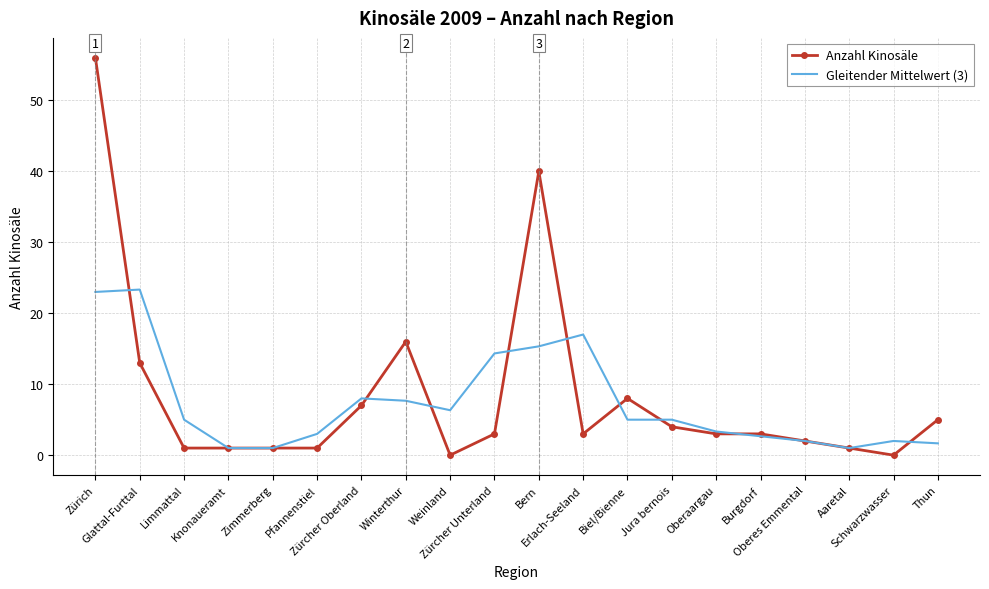

Which series has the largest range (max minus min)?

Anzahl Kinosäle